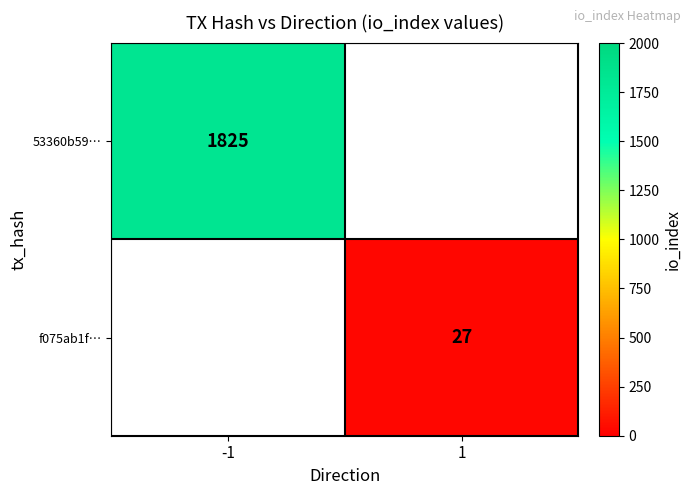

Which category has the highest value across all series?

-1